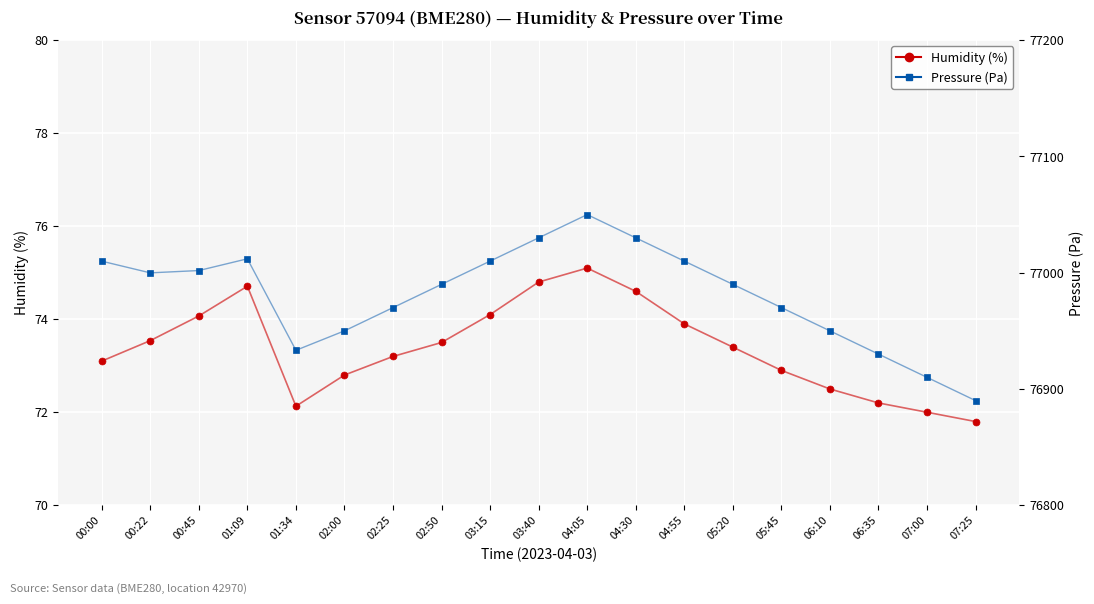

What is the label of the 8th point from the right?

04:30